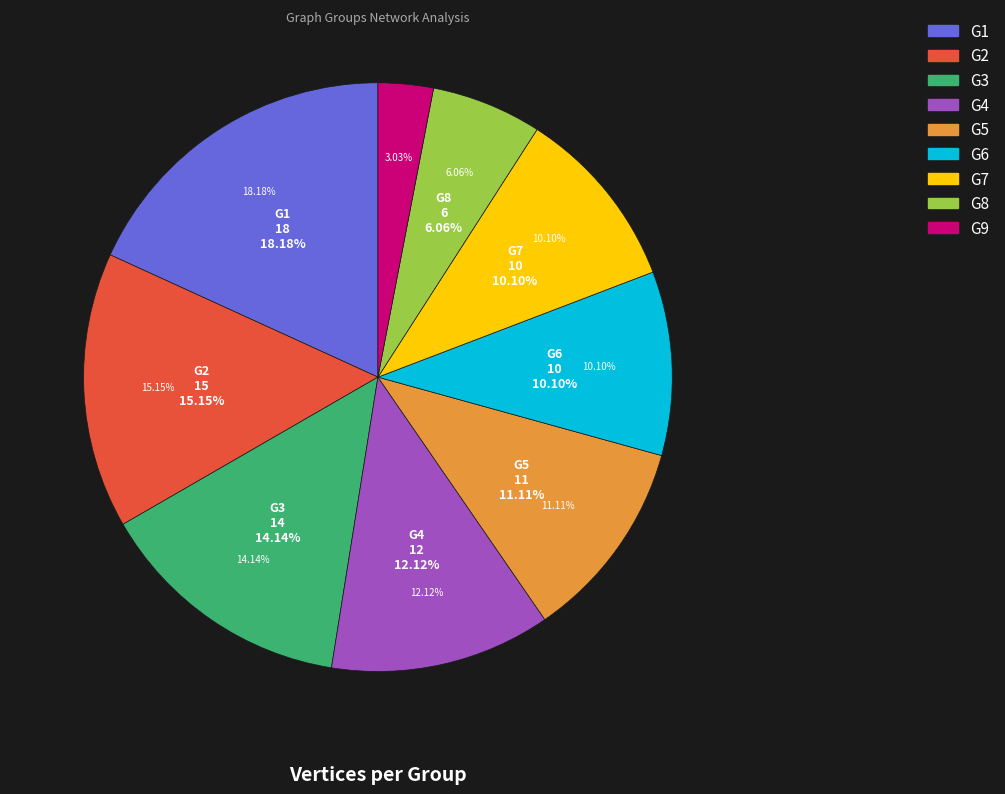

How many segments does this pie chart have?

9